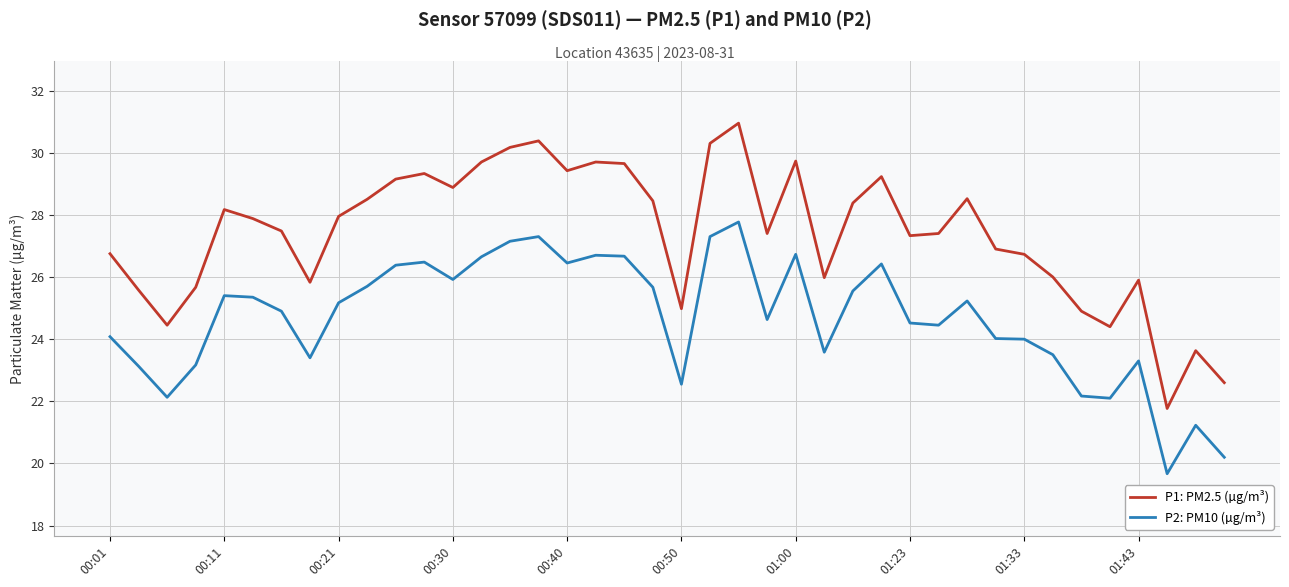

Rank the series by their average value, from highest to lowest.

P1: PM2.5 (µg/m³), P2: PM10 (µg/m³)